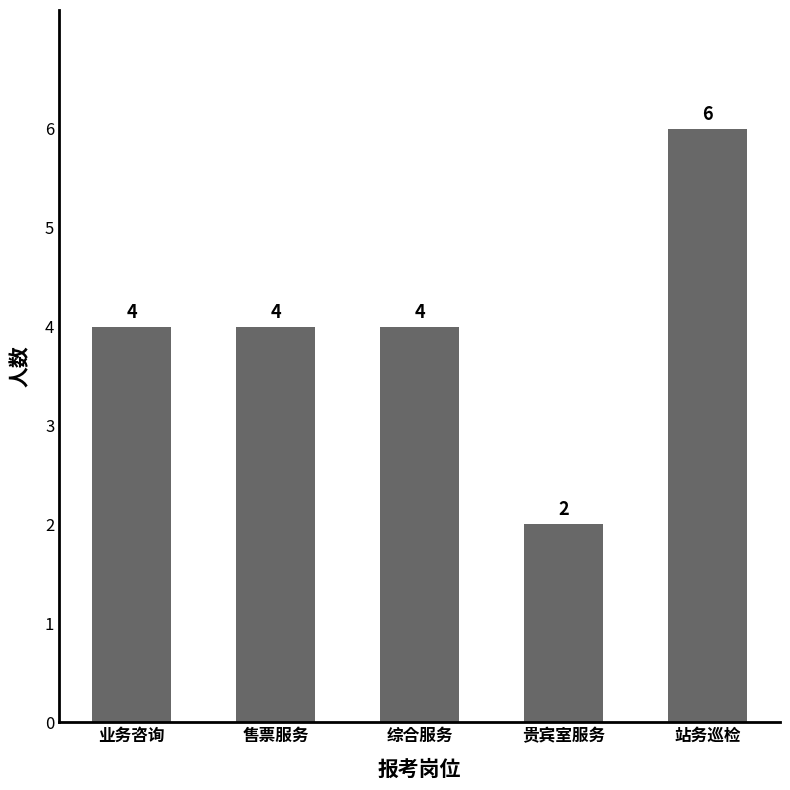

Approximately how many times larger is the value at 售票服务 compared to 站务巡检?

0.7